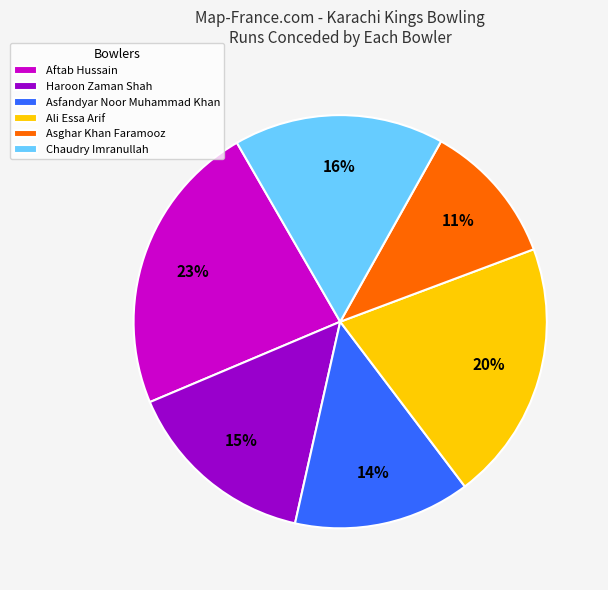

How many segments does this pie chart have?

6